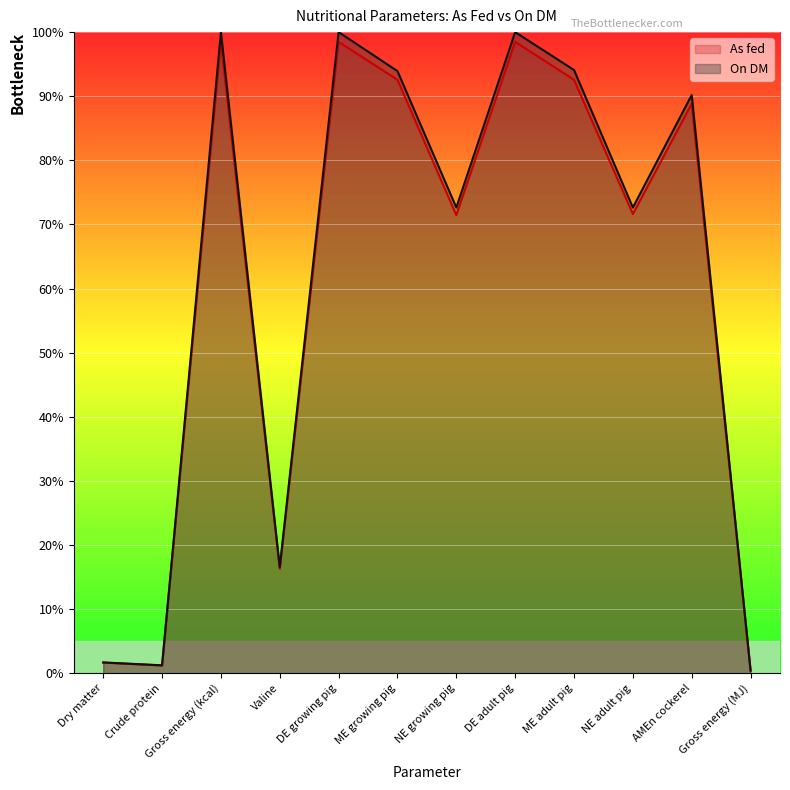

Does the chart display data point markers on the line(s)?

No